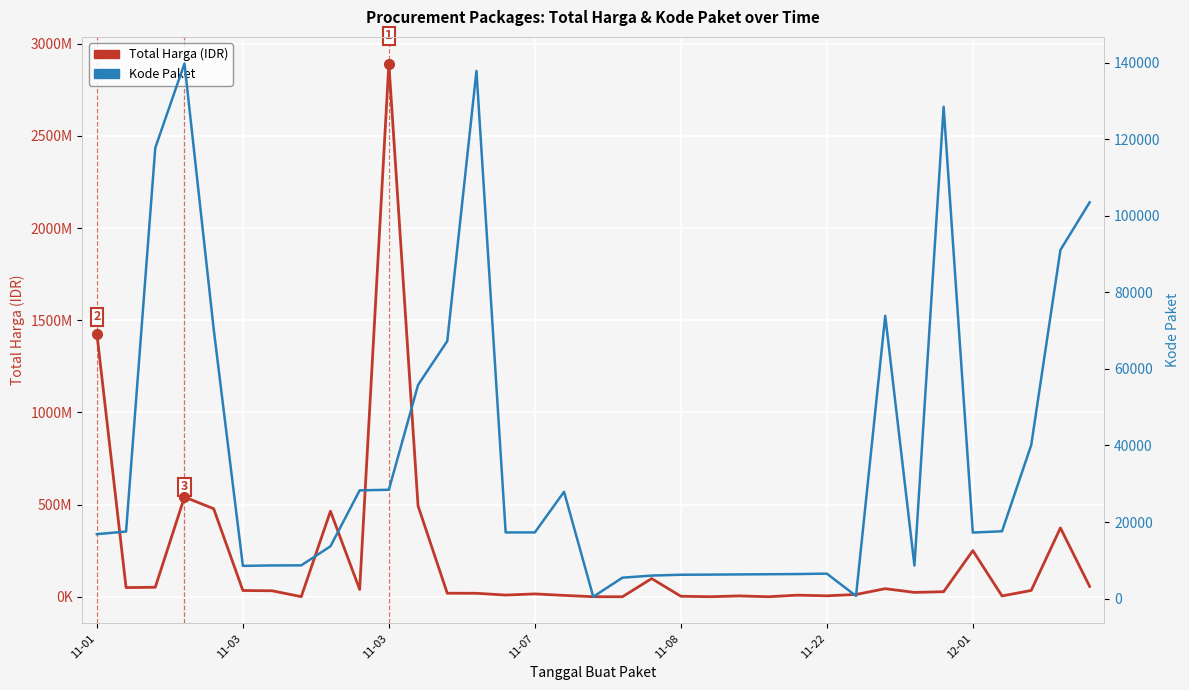

At 11-07, list the series in order from smallest to largest.

Kode Paket, Total Harga (IDR)